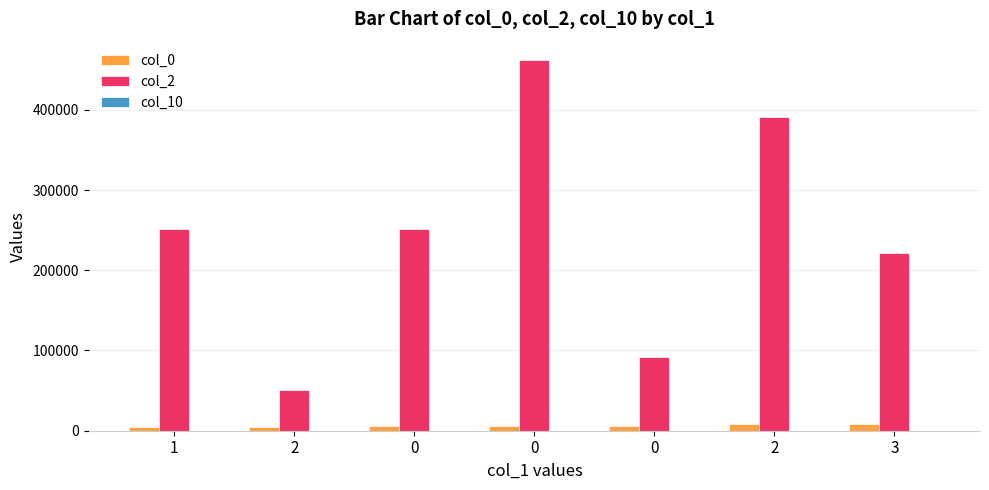

Rank the series by their maximum value, from highest to lowest.

col_2, col_0, col_10